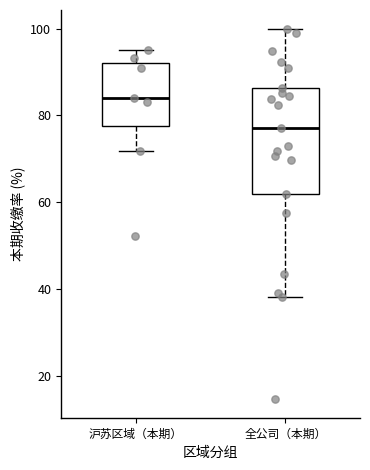

Which box has the lowest median line?

全公司（本期）